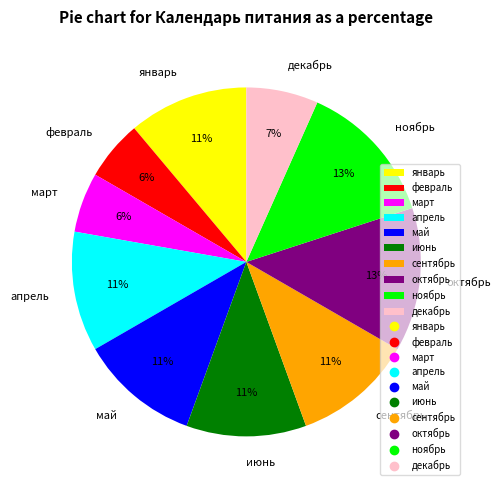

Combined, do январь and март account for over 50%?

No